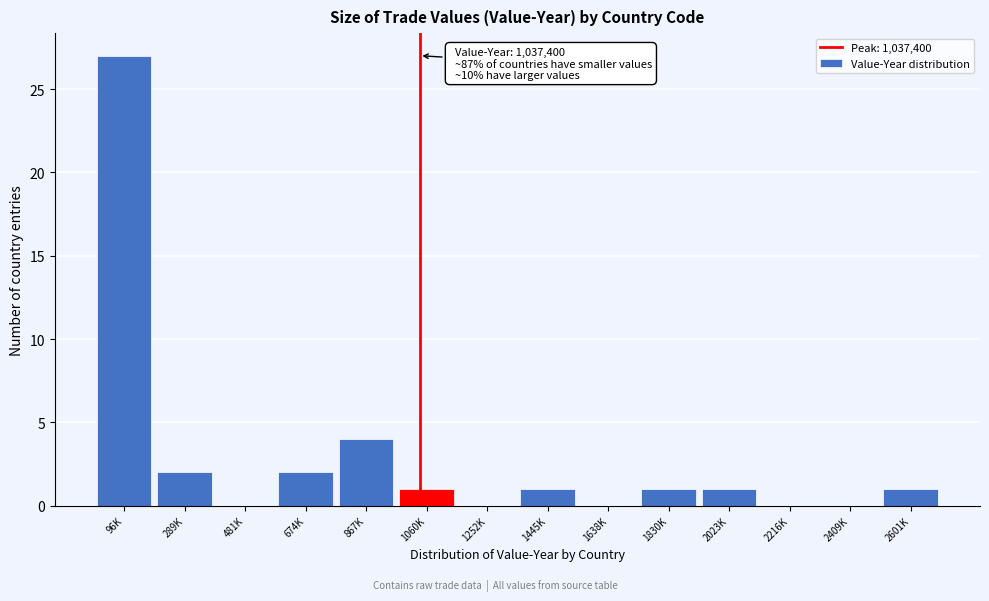

Reading left to right, list all the values displayed in this chart.

96K=27	289K=2	481K=0	674K=2	867K=4	1060K=1	1252K=0	1445K=1	1638K=0	1830K=1	2023K=1	2216K=0	2409K=0	2601K=1